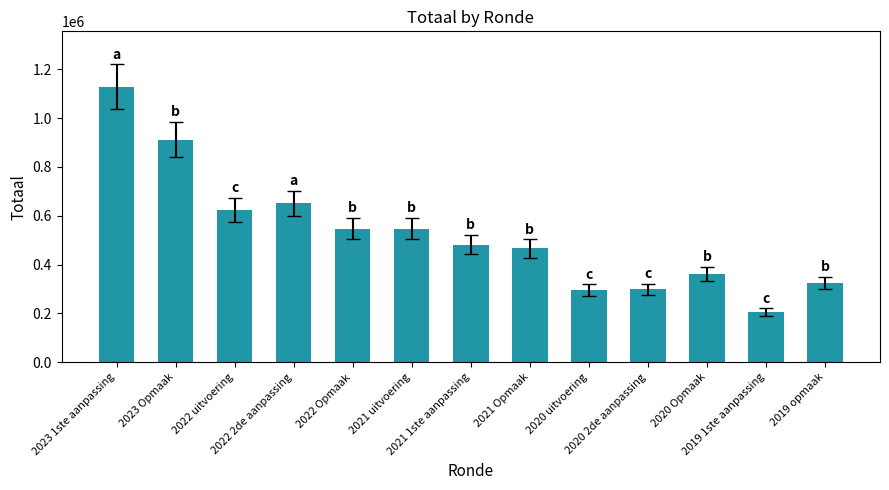

True or false: the data shows 481945 at 2021 1ste aanpassing.

True